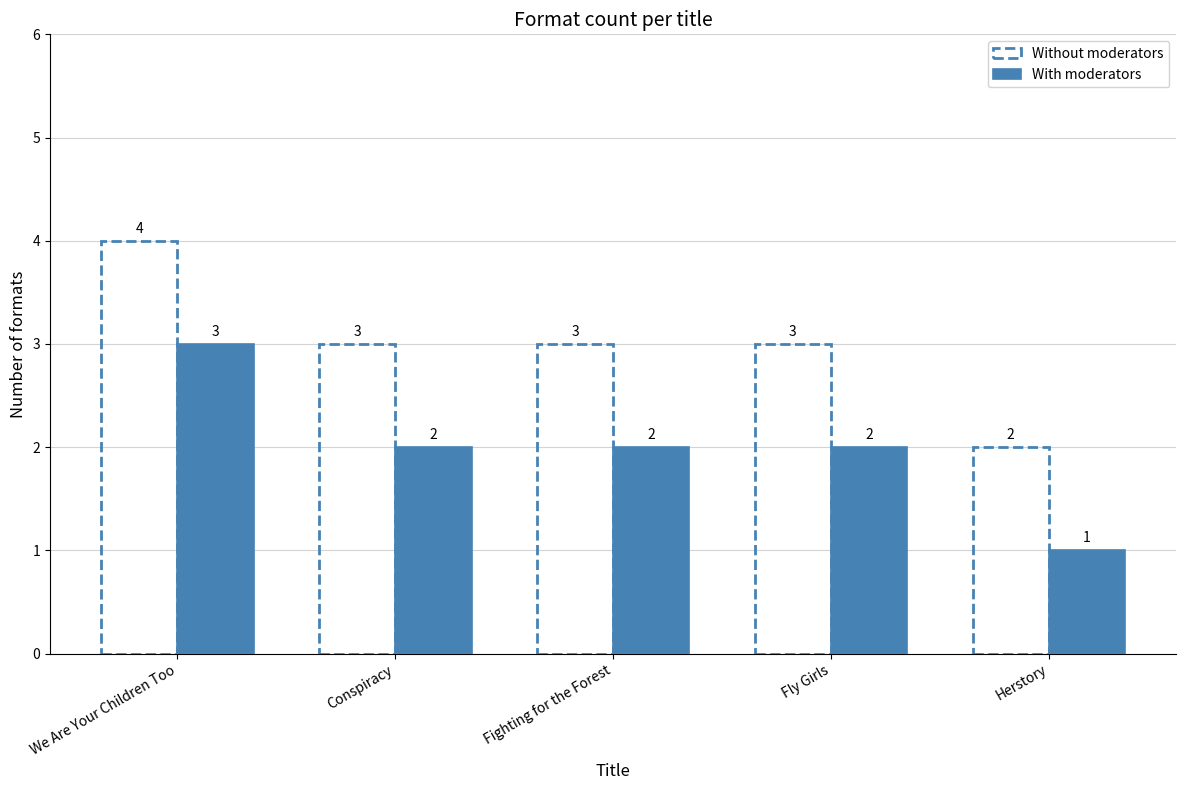

What is the difference between the maximum and minimum values in the Without moderators series?

2